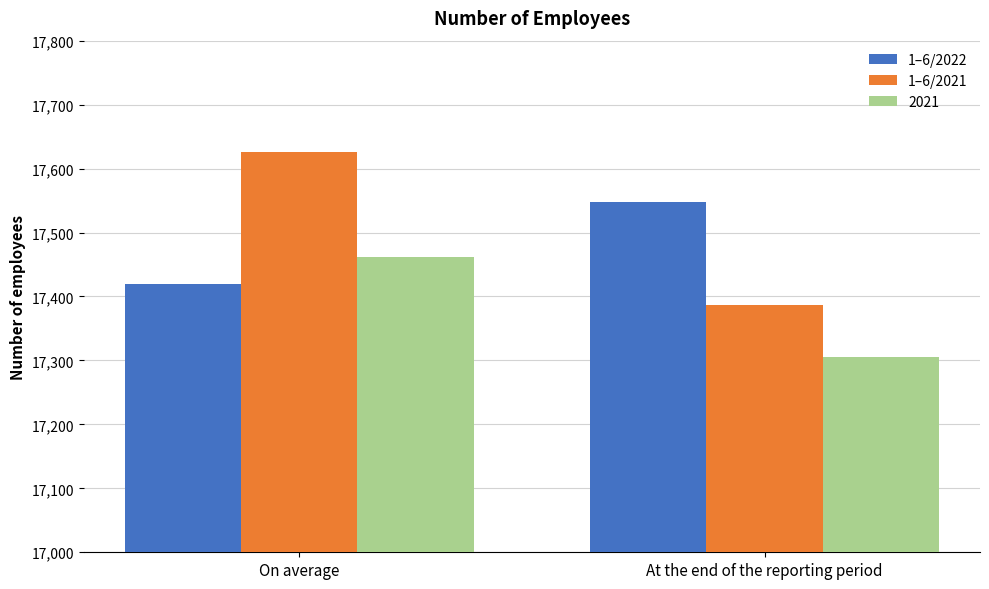

Which series has the largest range (max minus min)?

1–6/2021